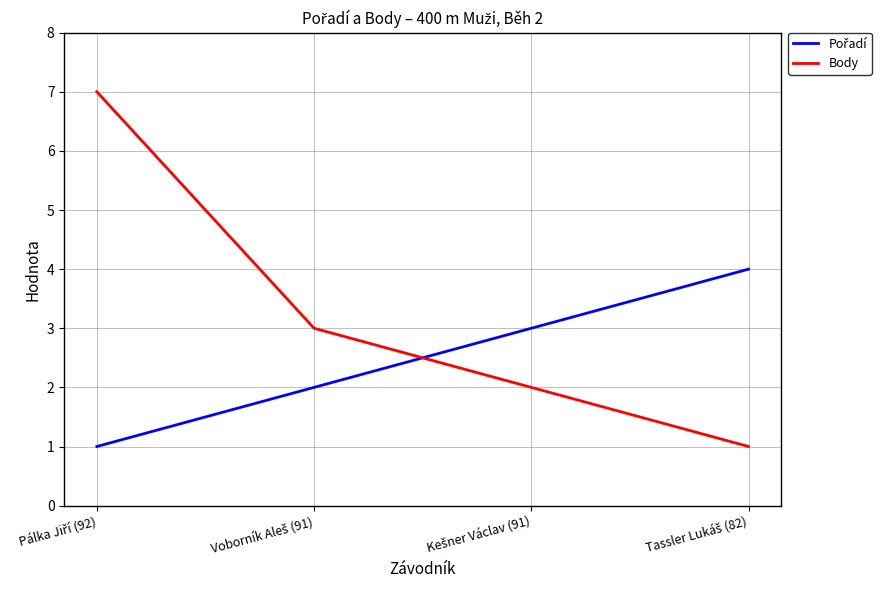

True or false: Body has more than 1 points higher than both neighbors.

False